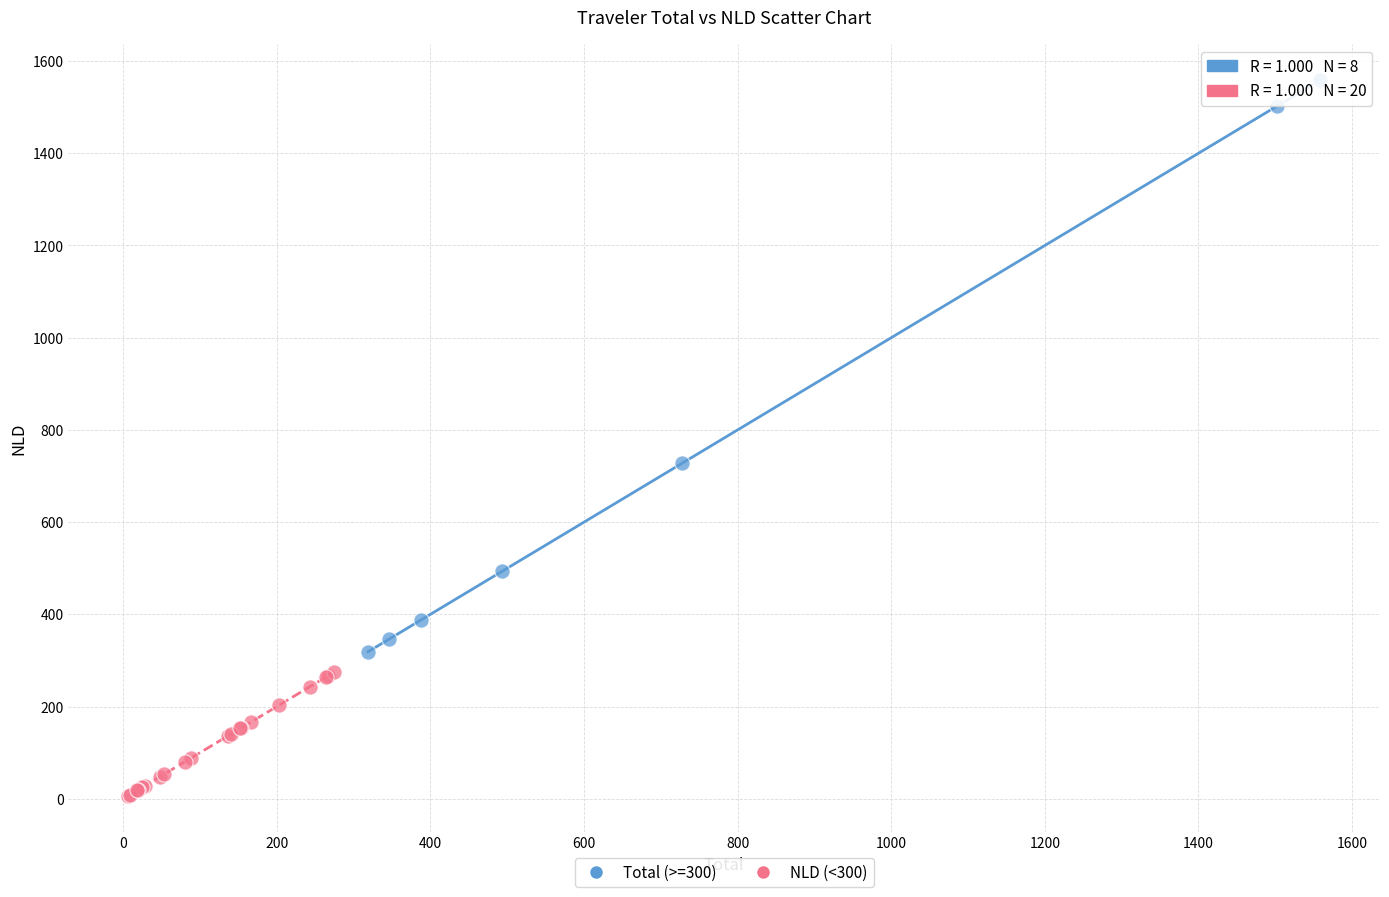

Which series contains the lowest Y value?

NLD (<300)